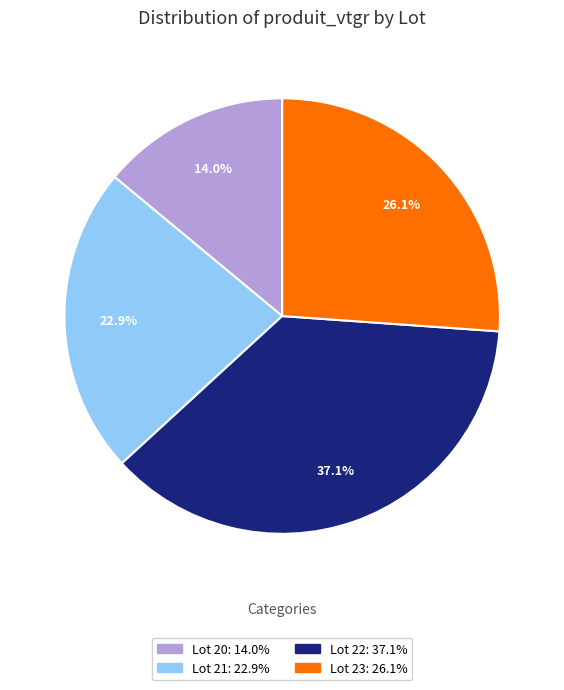

Does any single category account for the majority?

No